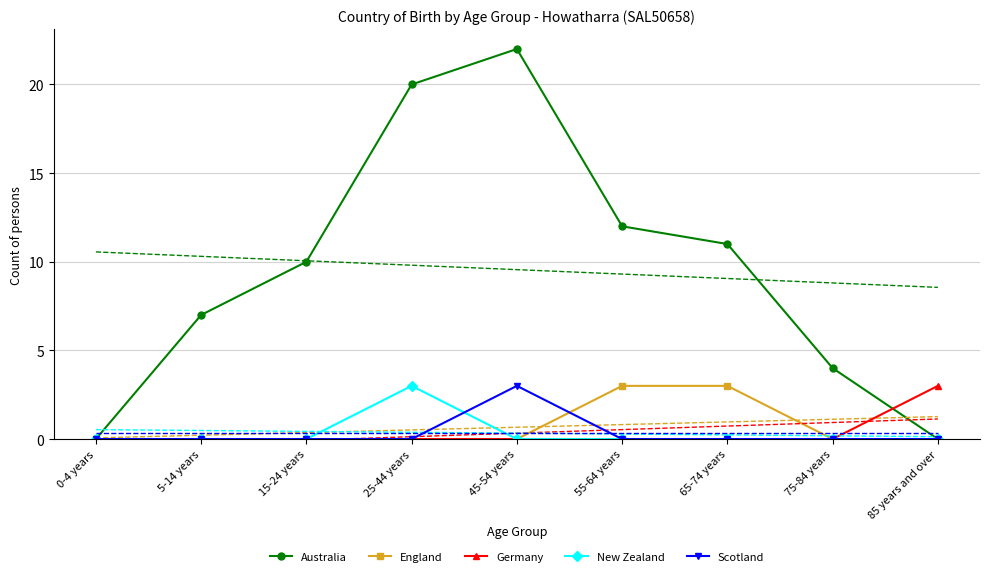

Rank the series at 45-54 years from lowest to highest value.

England, Germany, New Zealand, Scotland, Australia